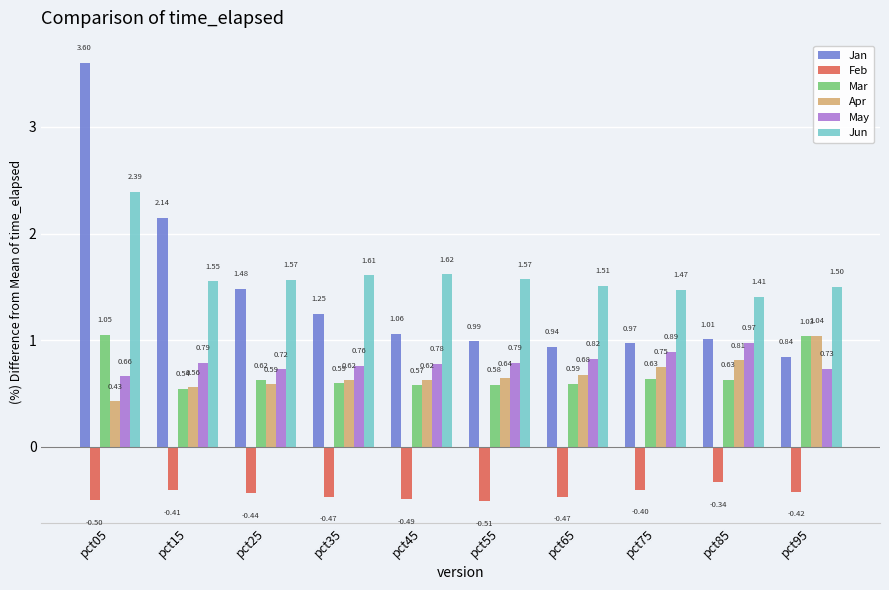

How many bars are there in each group?

6